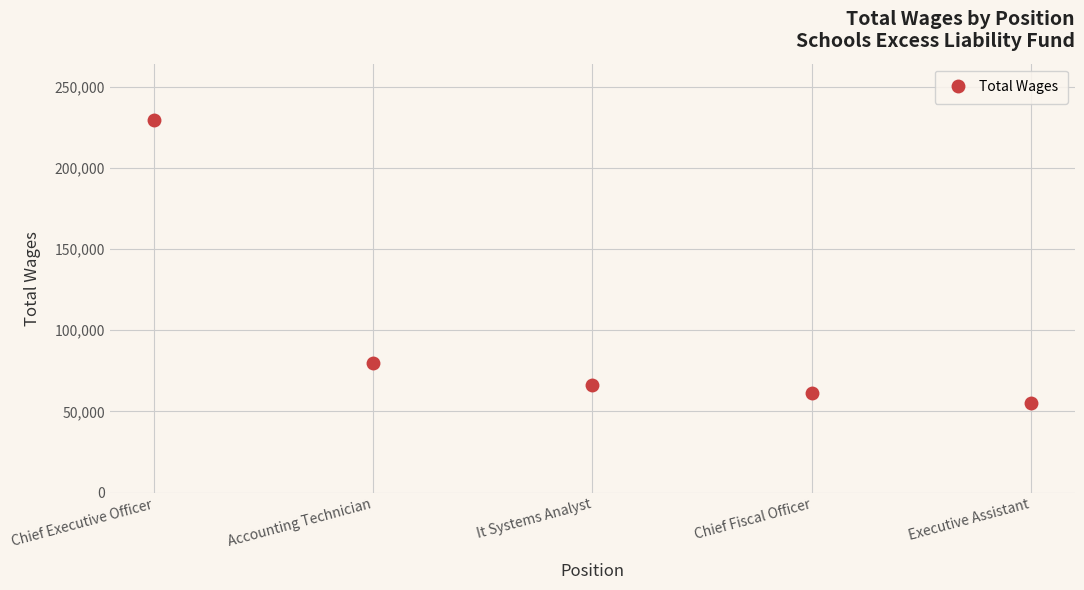

Is this an area chart (filled region under the line)?

No